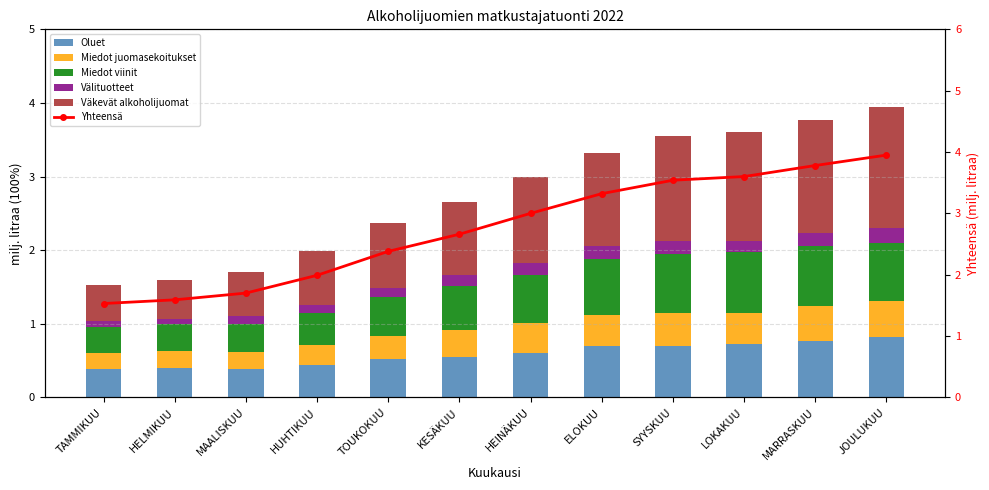

At how many categories does at least one series exceed 3?

5